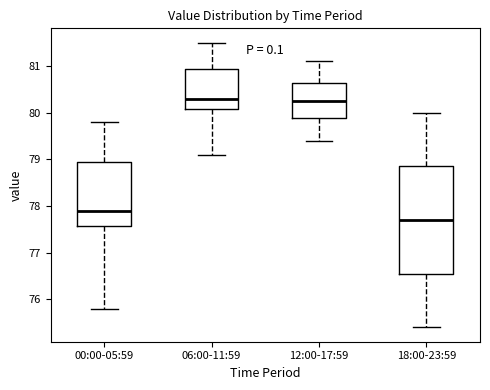

Where does the median line of the box for 06:00-11:59 sit on the y-axis? The values are not printed on the chart, so give them approximately, as read against the axis.

80.3